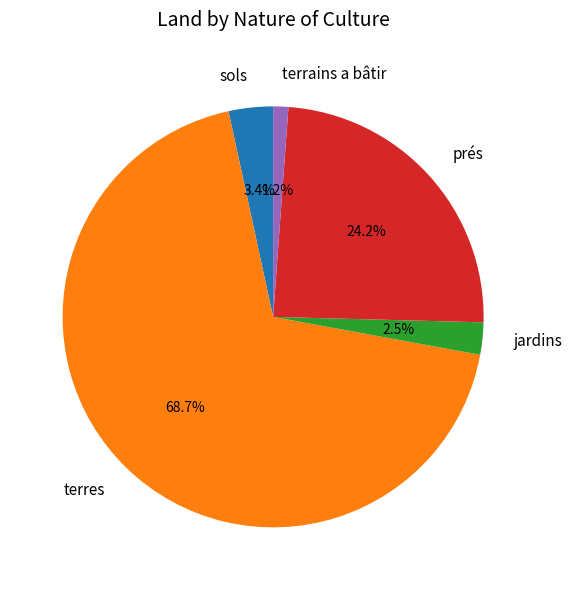

What percentage is NOT represented by sols?

96.6%